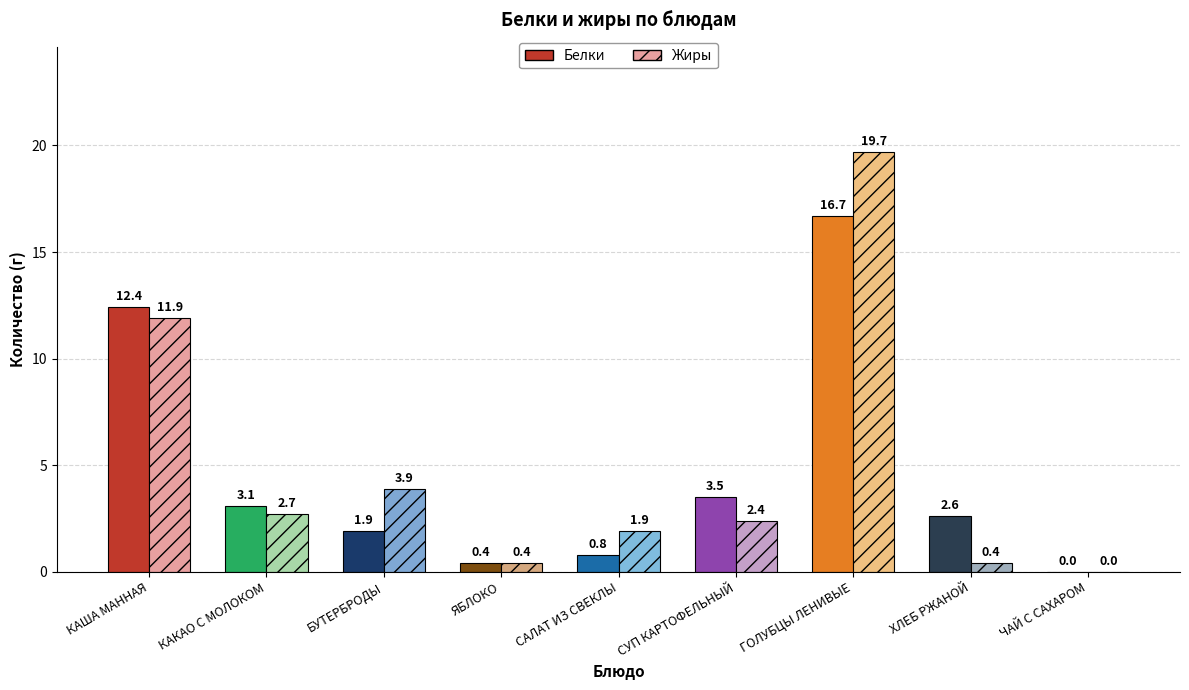

What is the sum of all Жиры values?

43.3